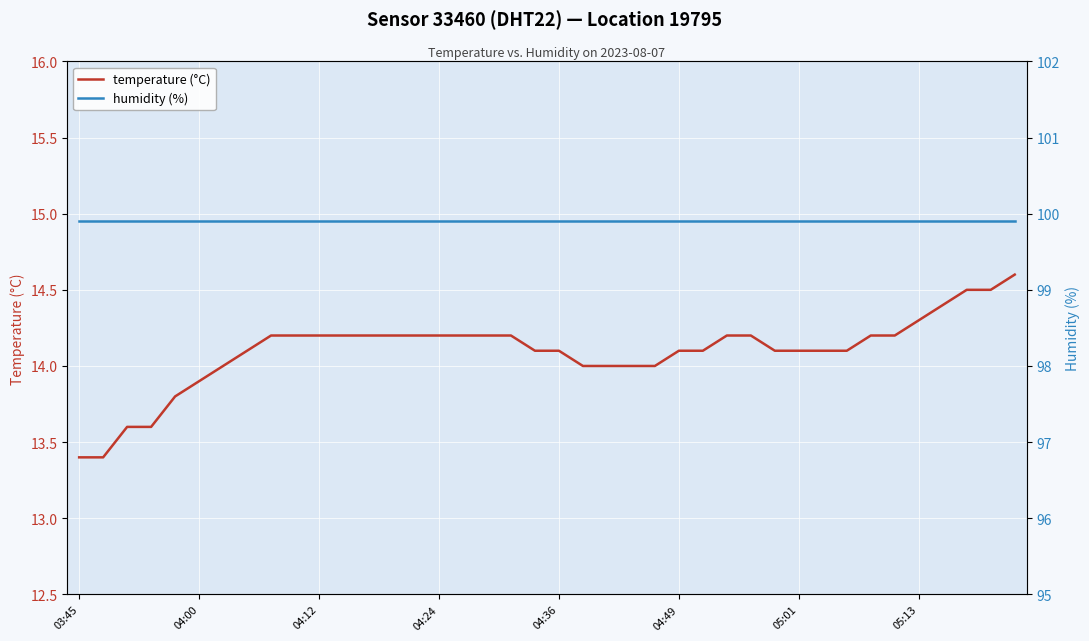

Count the number of categories in the chart.

40